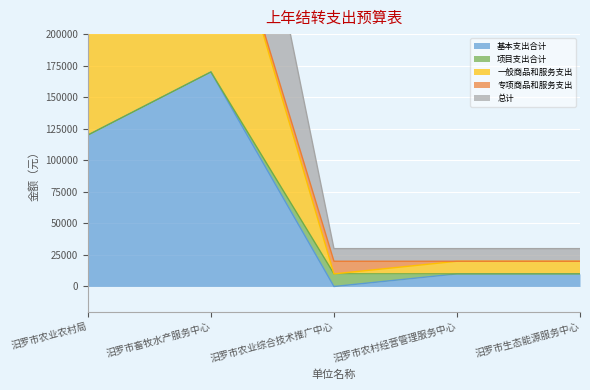

True or false: 一般商品和服务支出 and 基本支出合计 intersect in this chart.

False